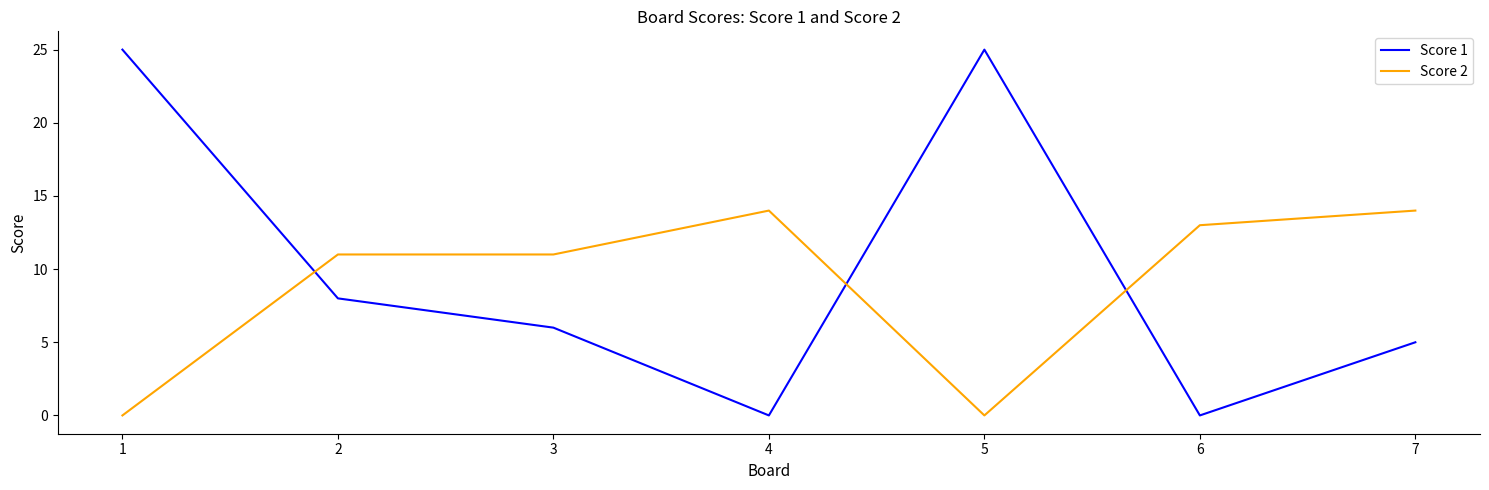

What is the spread (max minus min) of values at 4?

14